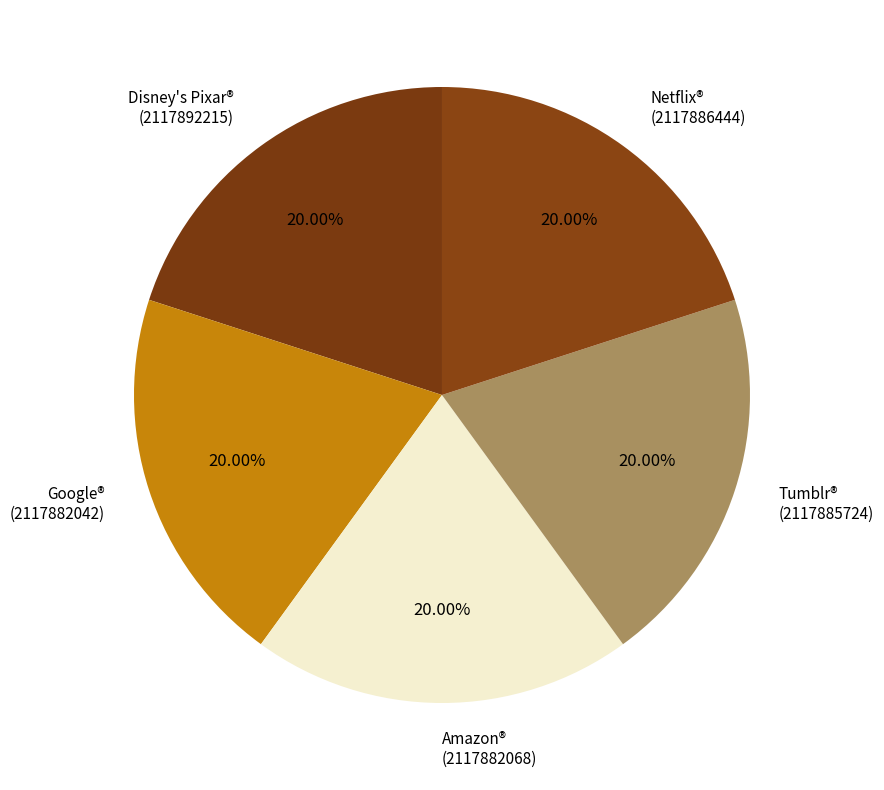

Do Amazon® (2117882068) and Google® (2117882042) together represent more than half of the pie?

No